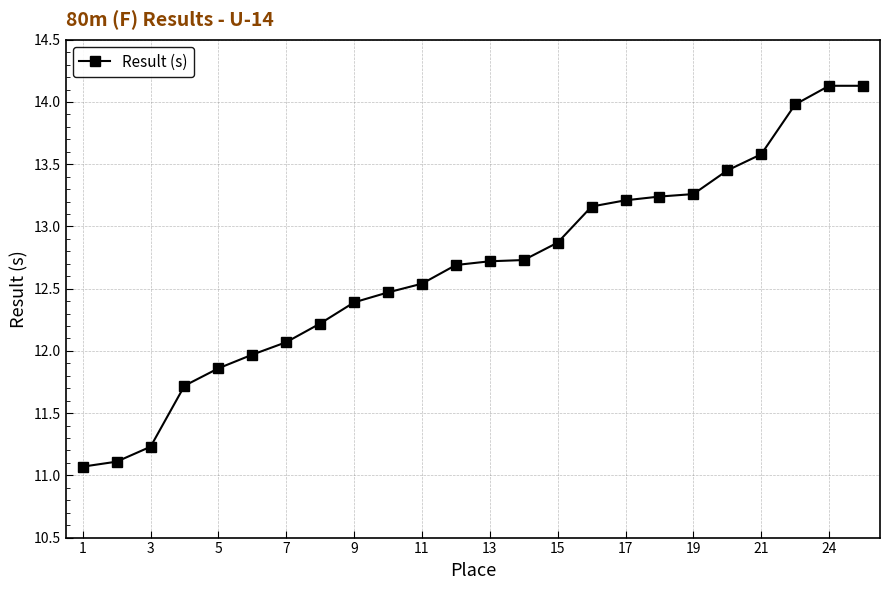

What is the sum of all values?

303.8